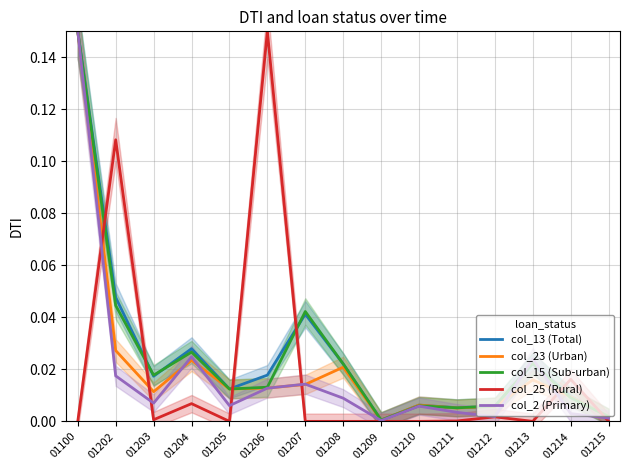

List the labels in order of col_23 (Urban) value, smallest first.

01209, 01215, 01211, 01212, 01210, 01214, 01203, 01205, 01206, 01207, 01213, 01208, 01204, 01202, 01100